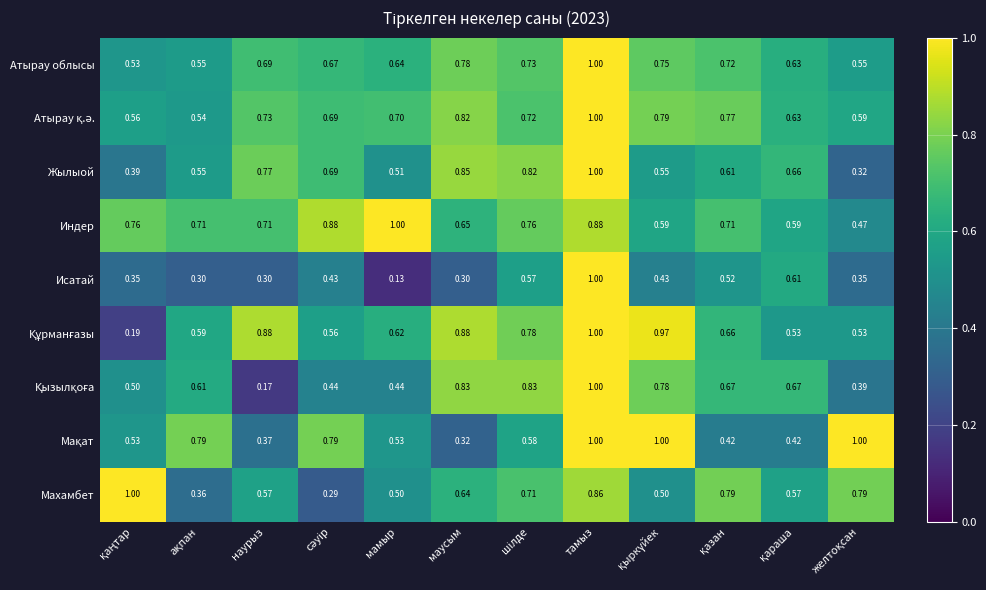

Which label corresponds to the smallest value in the chart?

мамыр